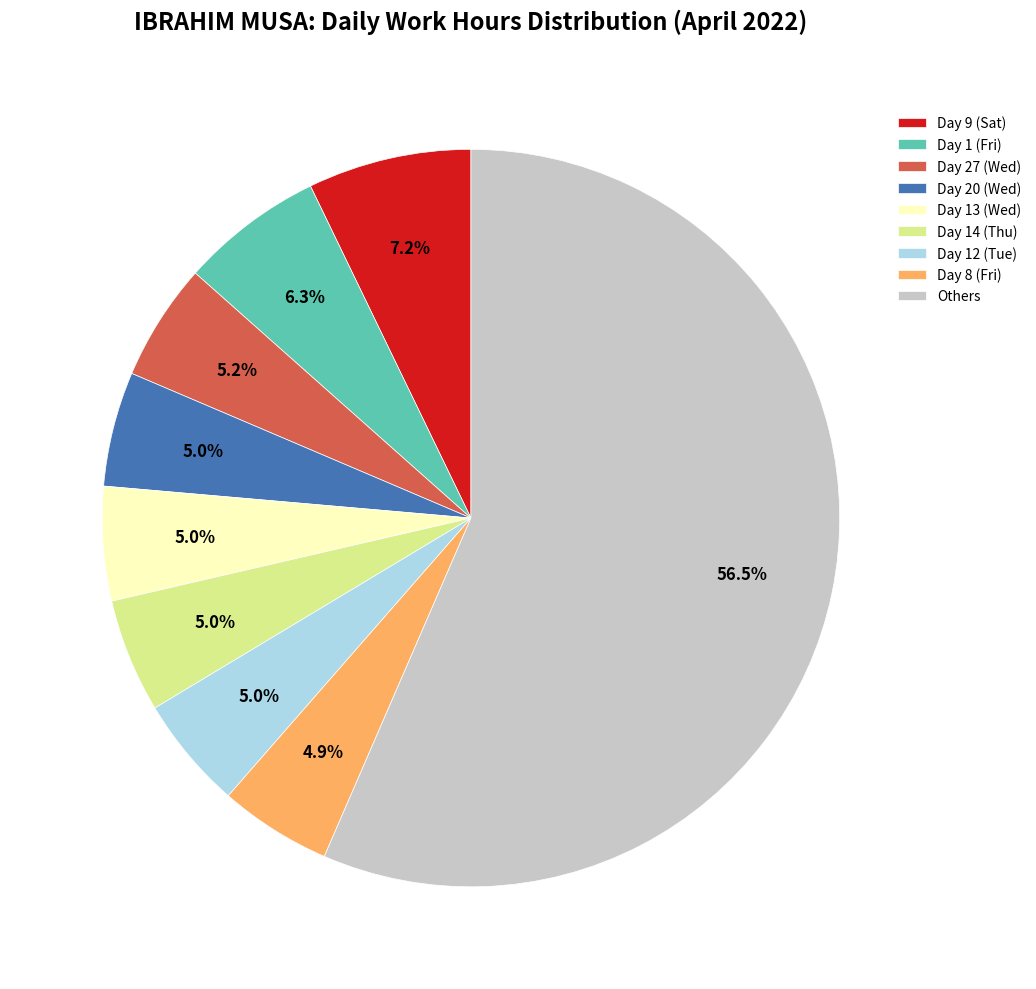

Is there a majority slice in this chart?

Yes